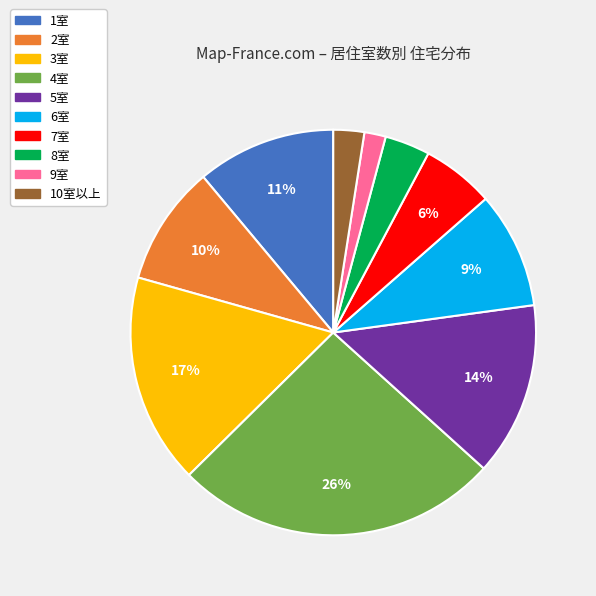

To the nearest percent, what is the combined percentage of 1室 and 3室?

28%